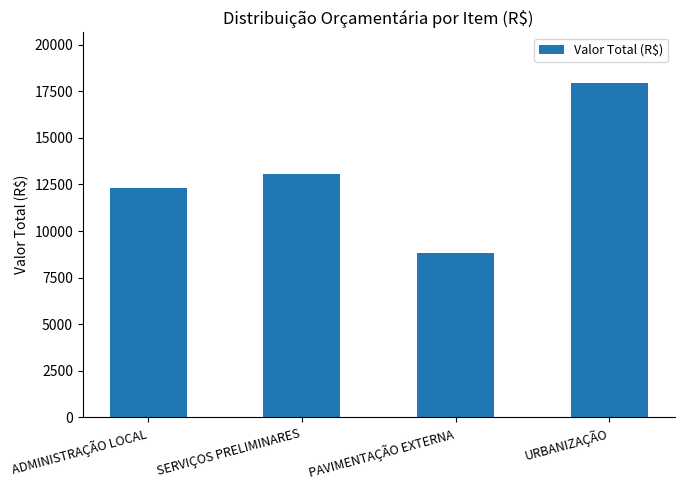

How many data points does each series have?

4